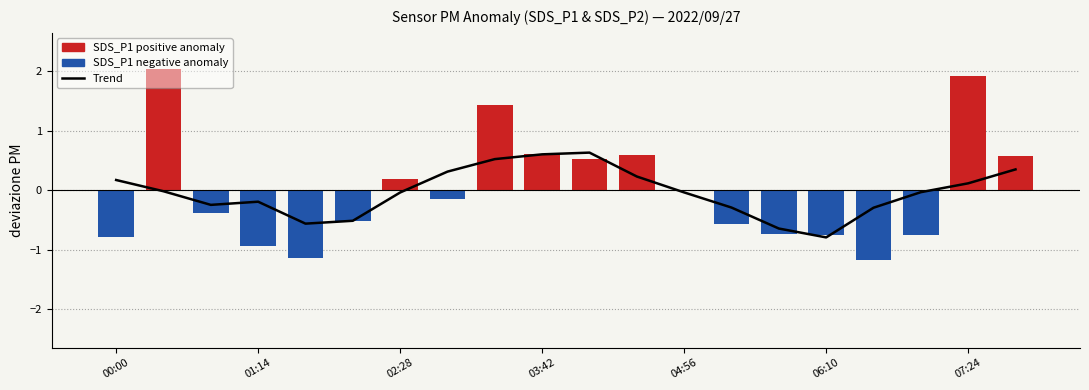

How many values in Trend are above zero?

8